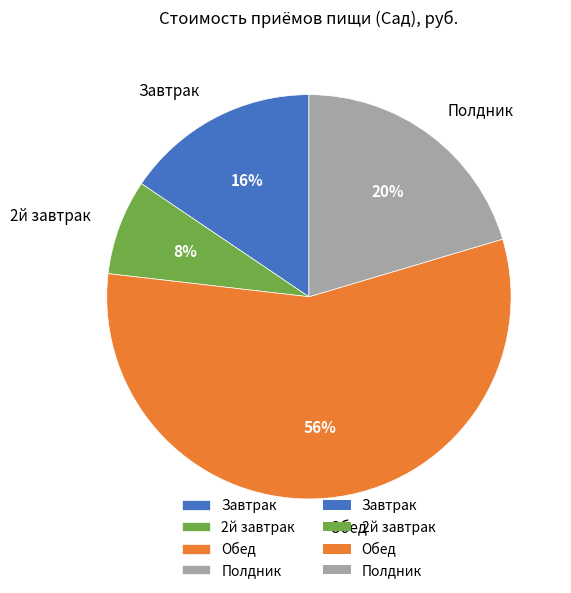

Is there a majority slice in this chart?

Yes